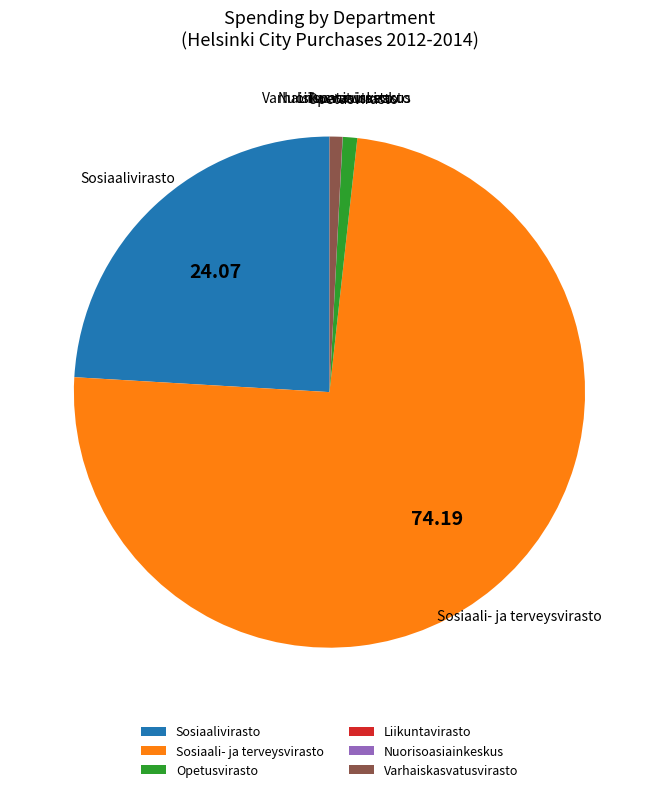

Which category has the biggest portion of the pie?

Sosiaali- ja terveysvirasto